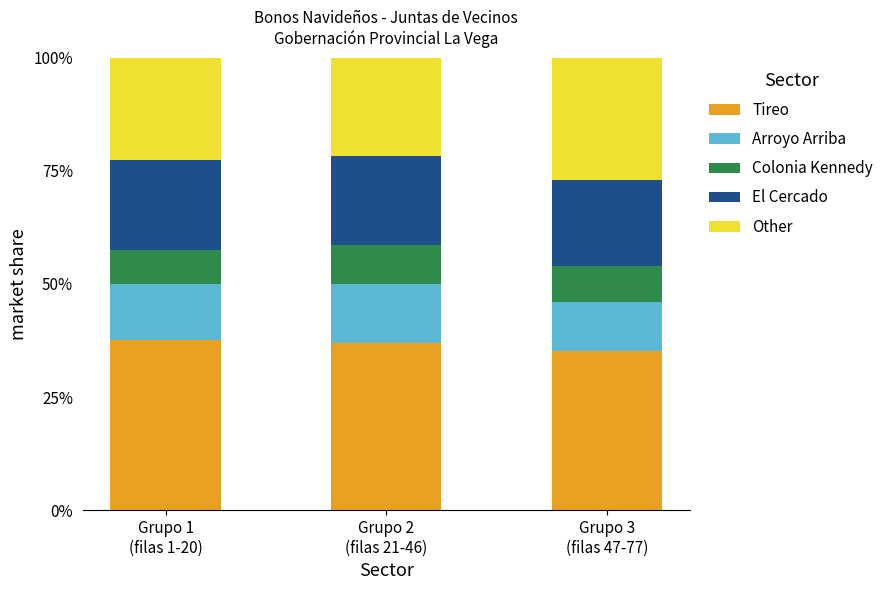

At how many categories does at least one series exceed 0?

3